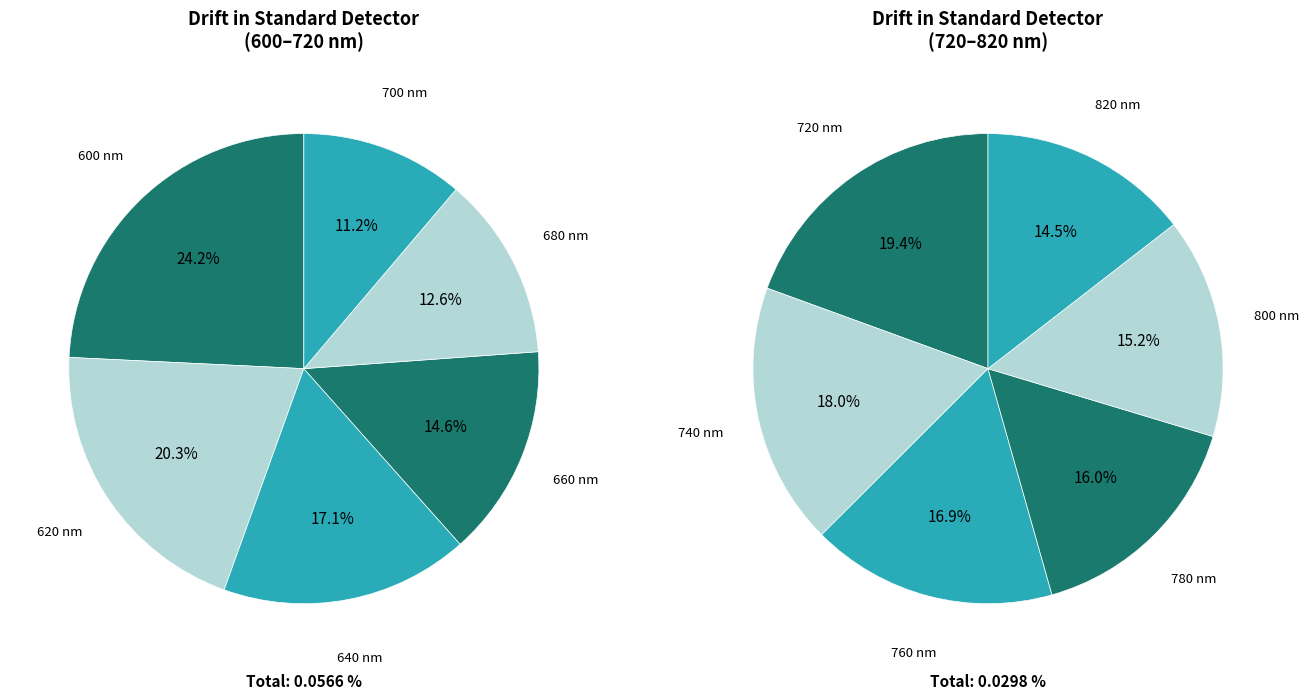

How many segments does this pie chart have?

12